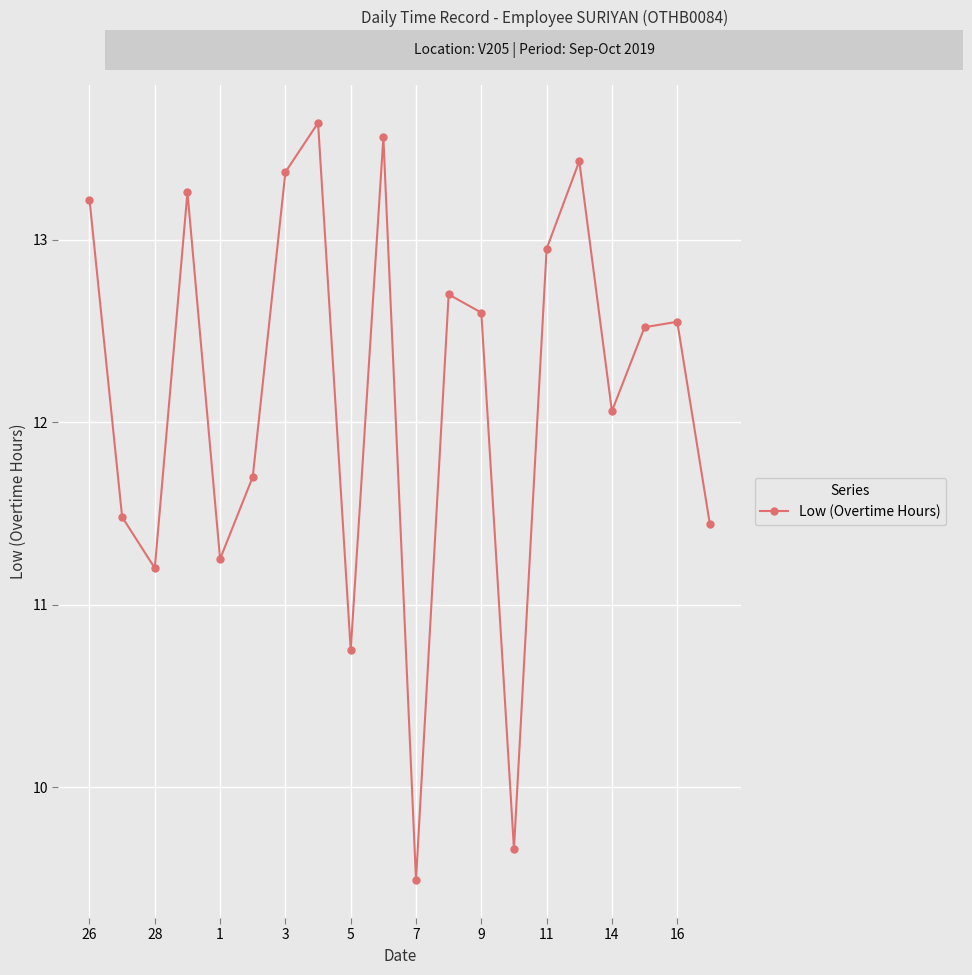

True or false: the data has more than 0 interior local peaks.

True